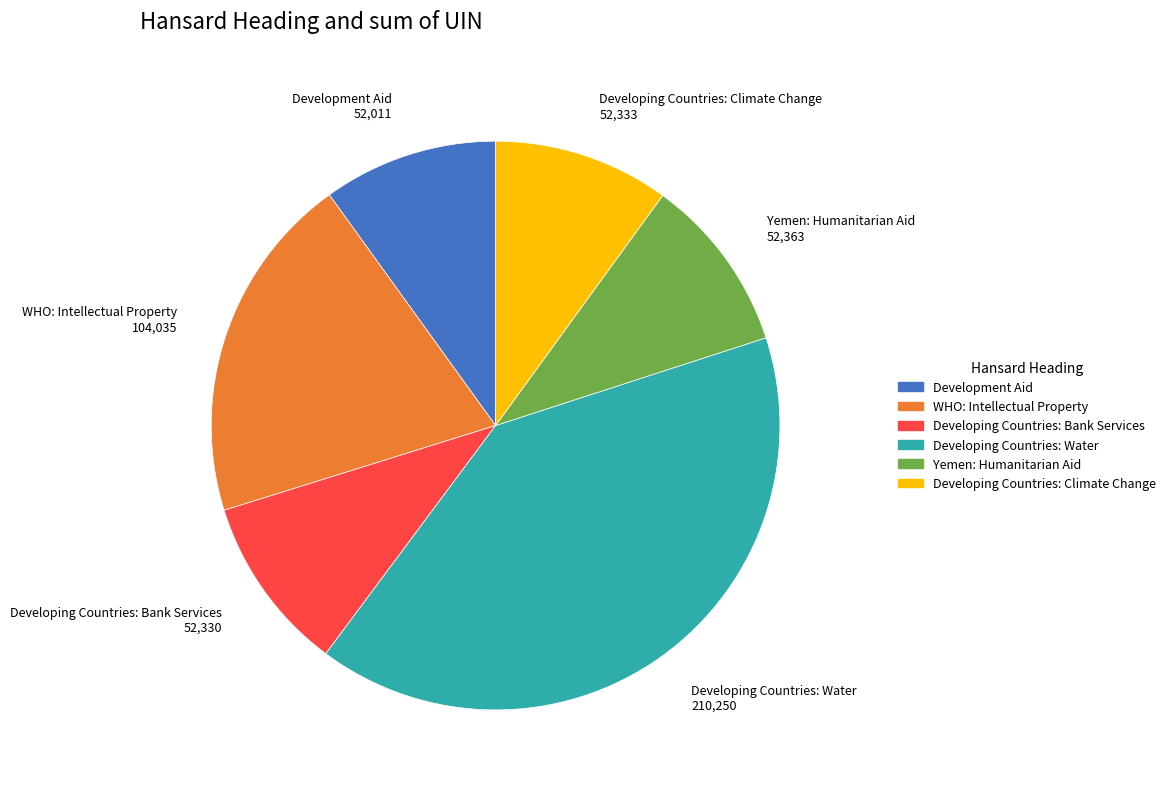

How many slices are in this pie chart?

6